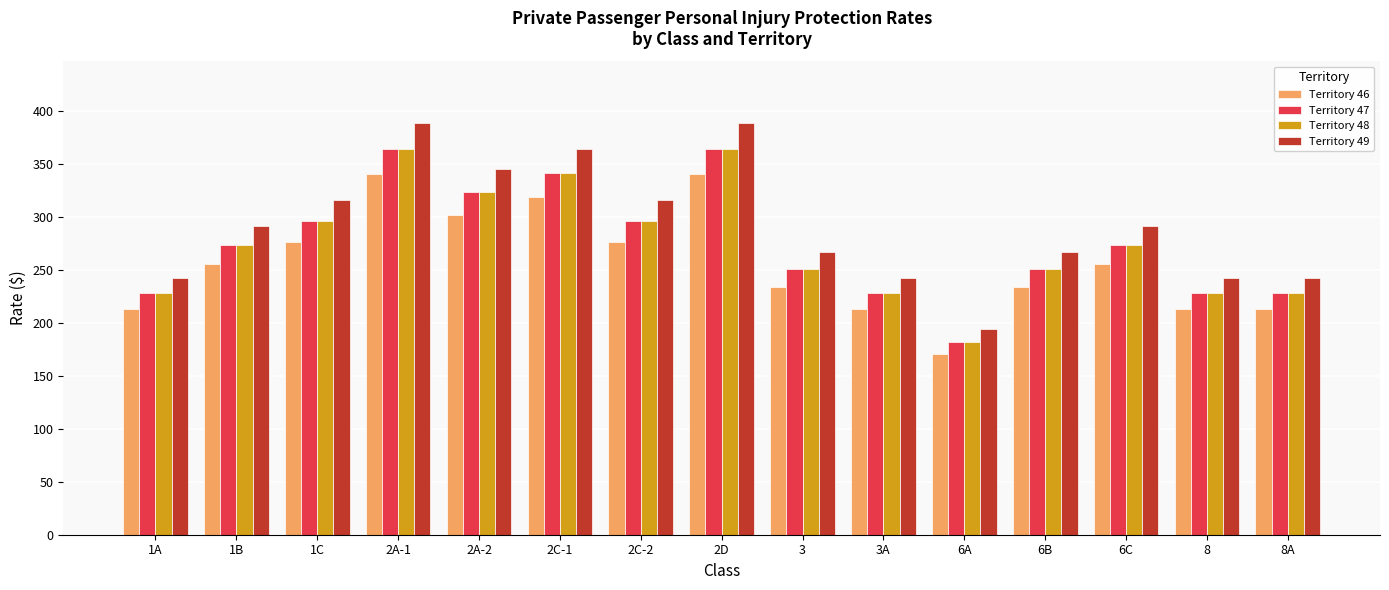

How many data points does each series have?

15